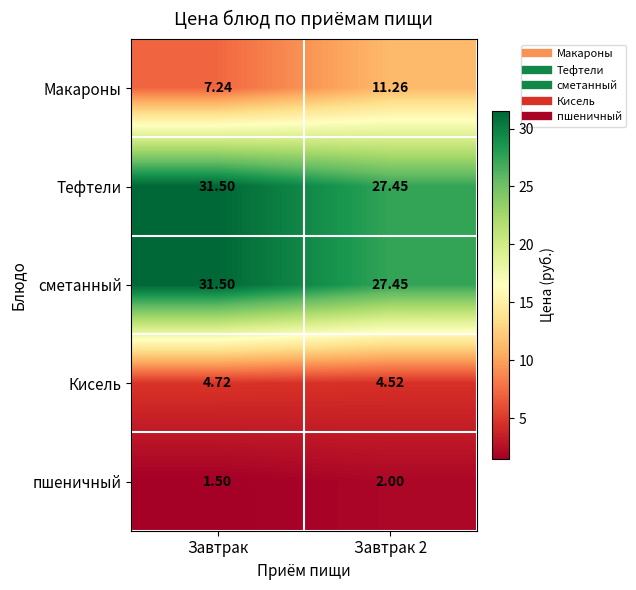

Is the value of Кисель at Завтрак greater than the value of Тефтели at Завтрак?

No